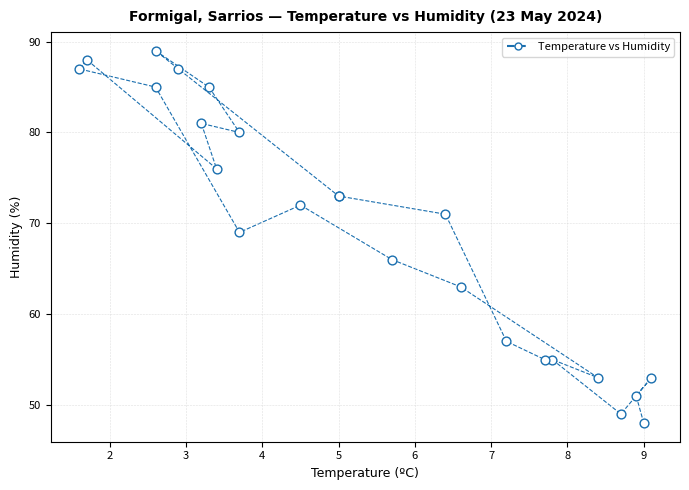

What Y value in the scatter plot is closest to 68?

69